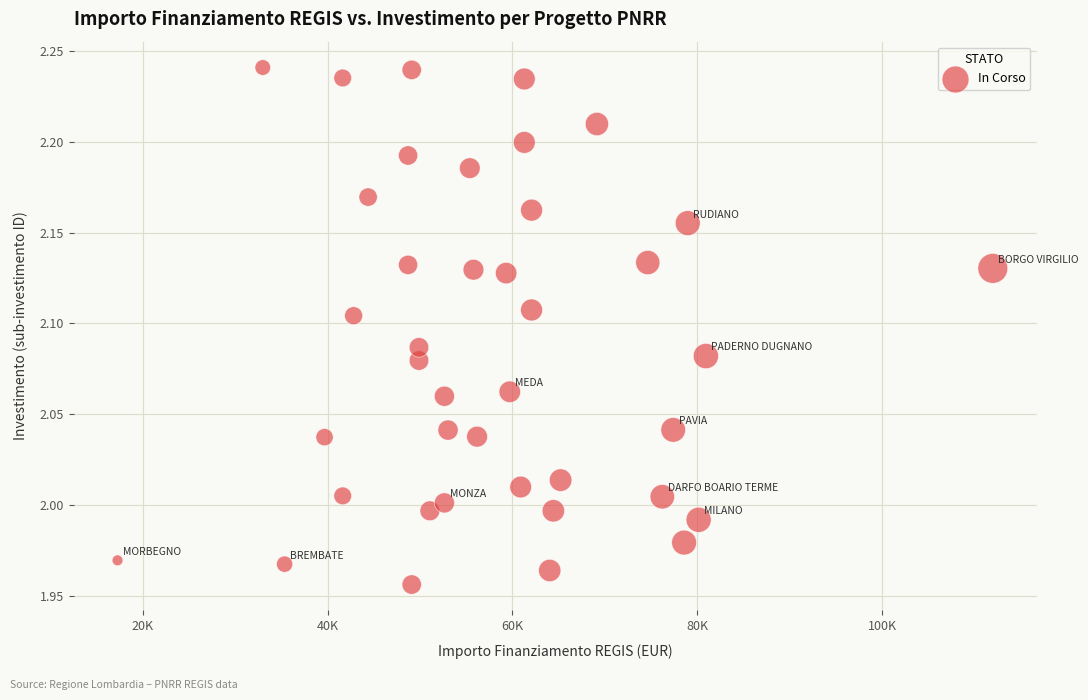

What is the range of Y values (max minus min)?

0.3